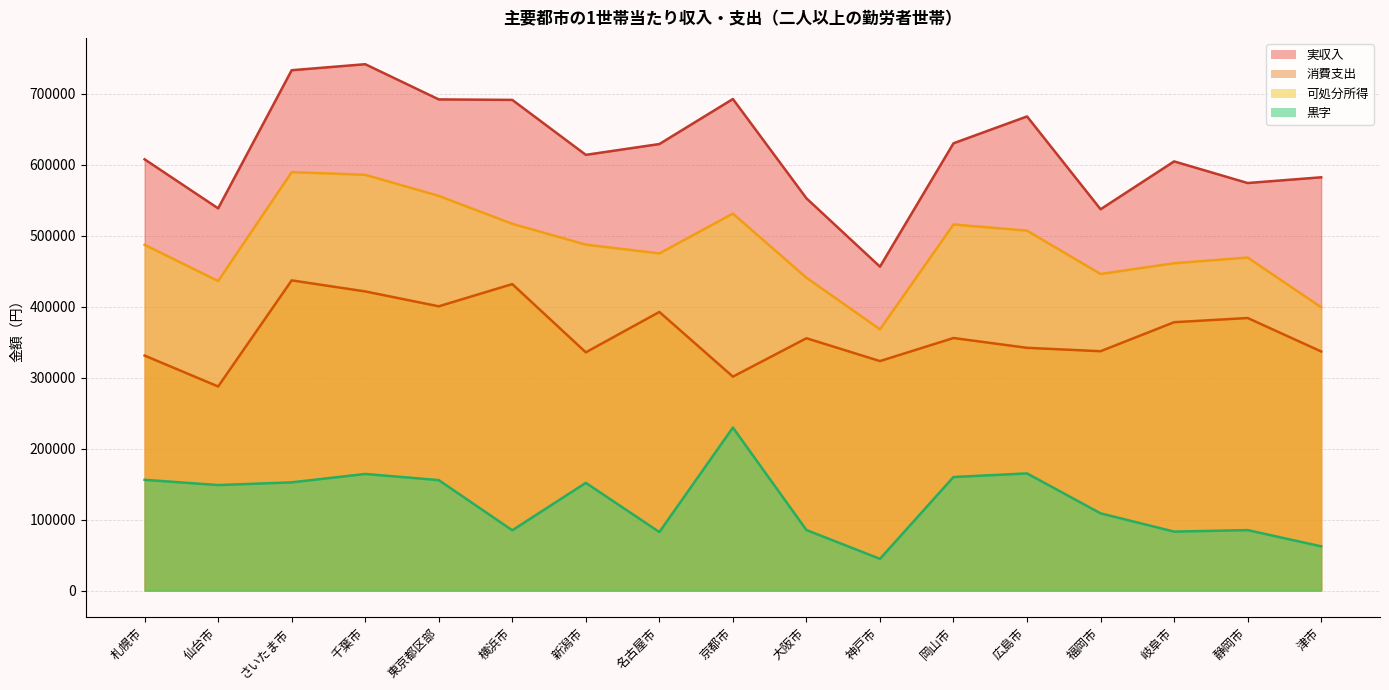

What is the difference between the highest and lowest values at 神戸市?

411513